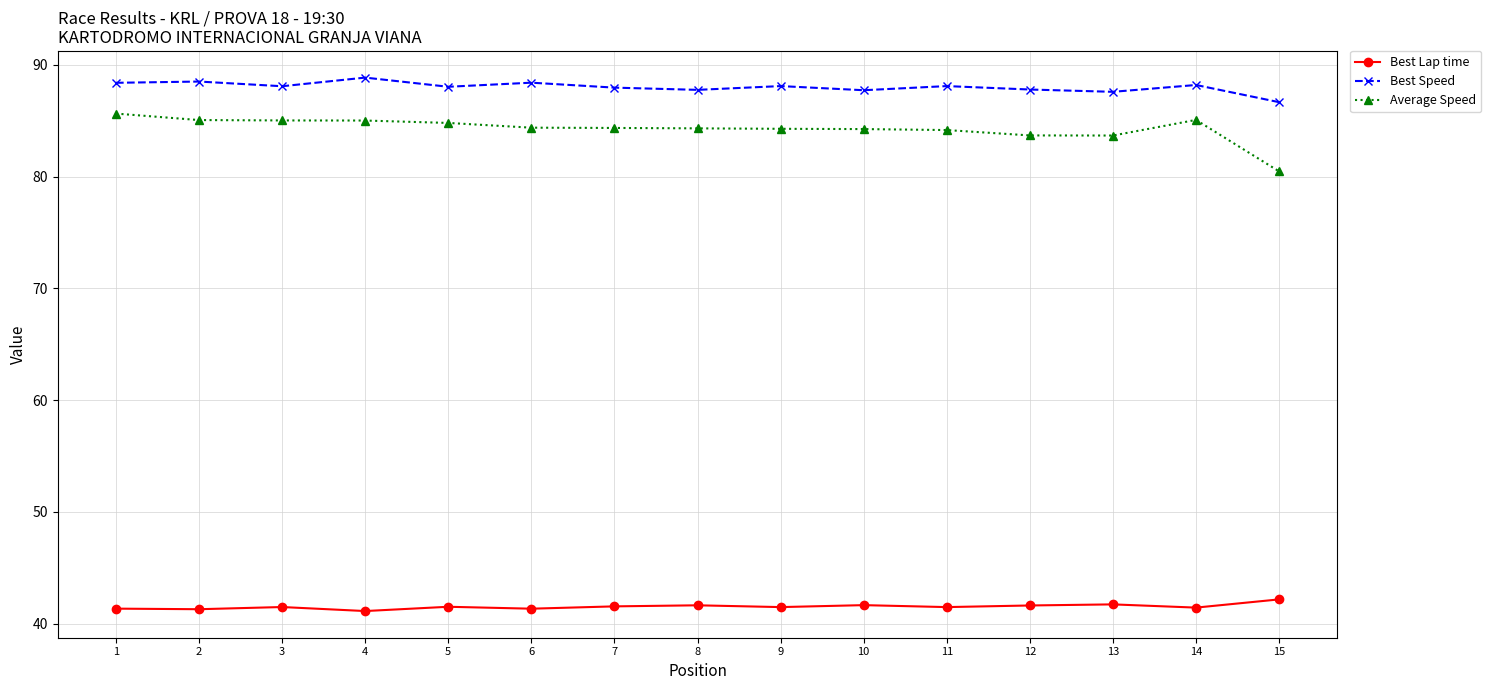

List the series in order of their peak value, lowest first.

Best Lap time, Average Speed, Best Speed